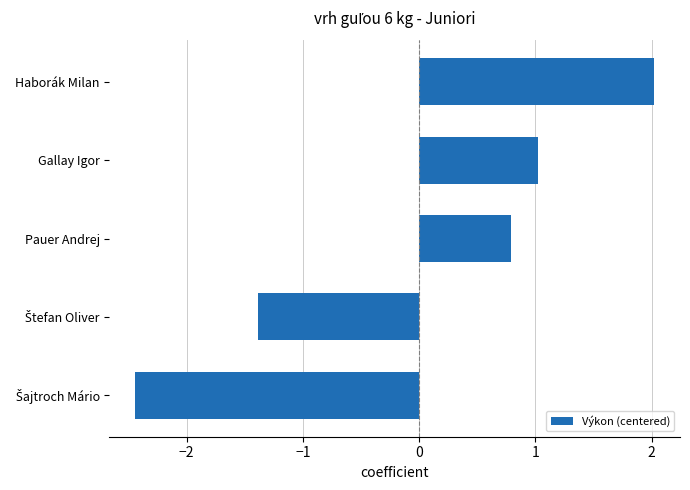

What is the difference between the maximum and second lowest values?

3.4